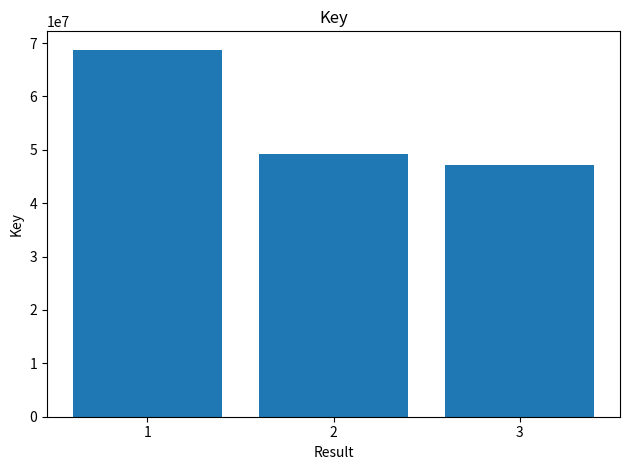

The chart shows a value of 47158744 at 3. True or false?

True